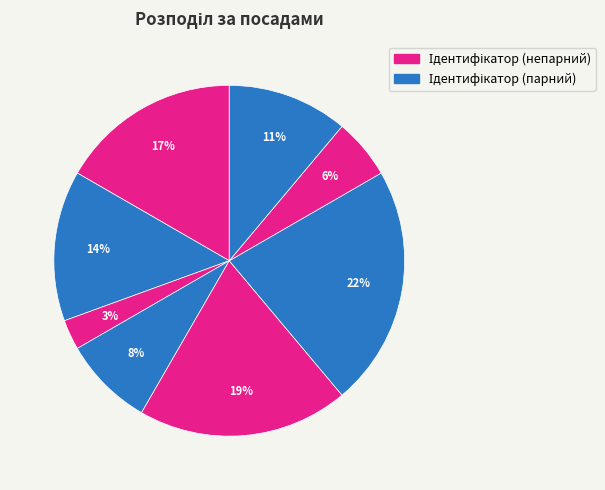

Count the number of slices in the pie.

8